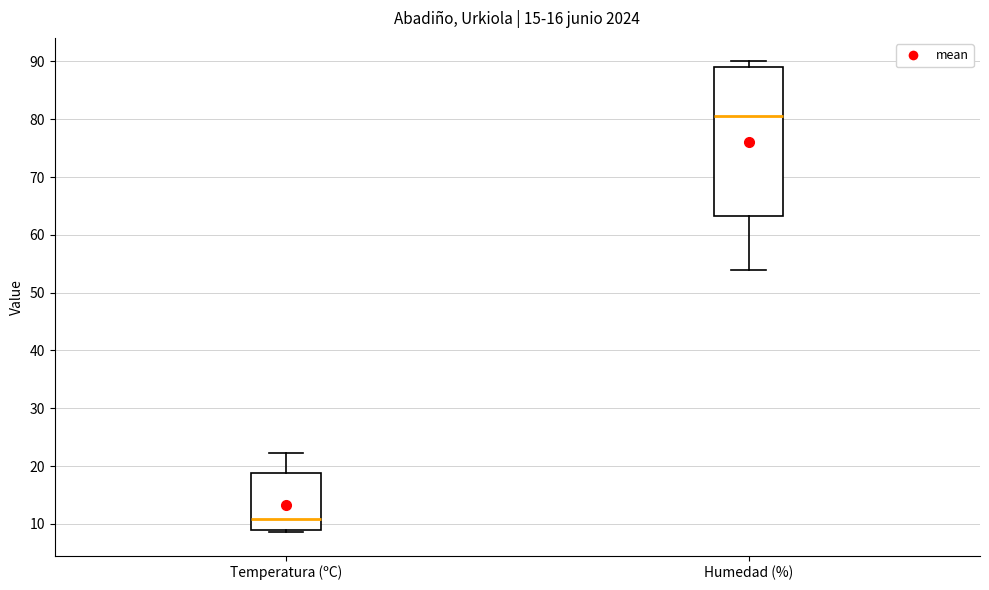

Reading left to right, read every box against the y-axis: the position of its median line, the range the box covers, and the ends of its whiskers. The values are not printed on the chart, so give them approximately, as read against the axis.

Temperatura (ºC): median 11, box 9 to 19, whiskers 9 (just below the box's lower edge) to 22
Humedad (%): median 81, box 63 to 89, whiskers 54 to 90